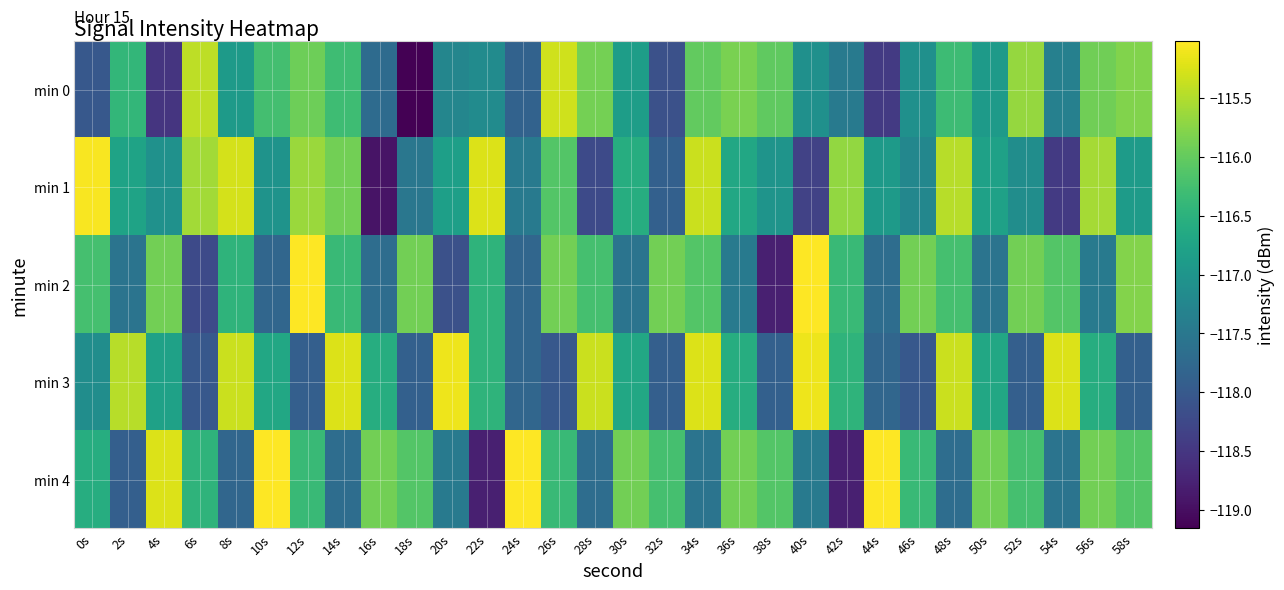

At which category is the sum across all series the highest?

34s